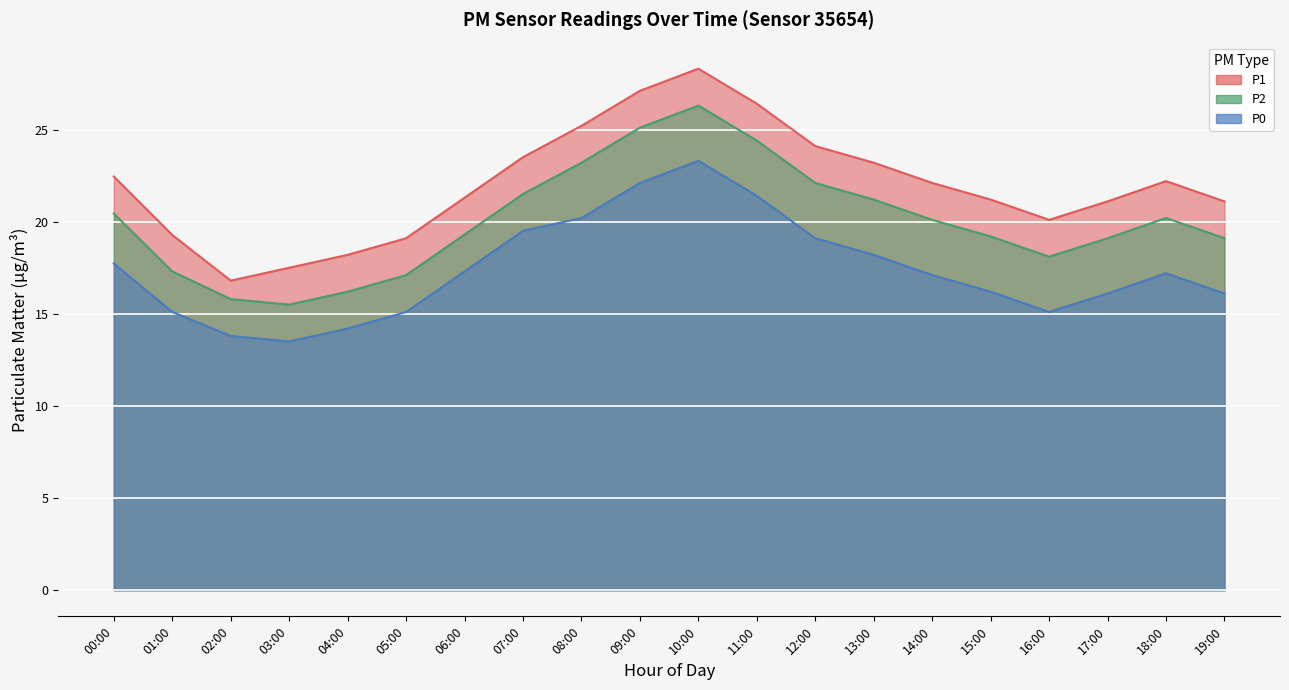

Rank the series by their average value, from highest to lowest.

P1, P2, P0